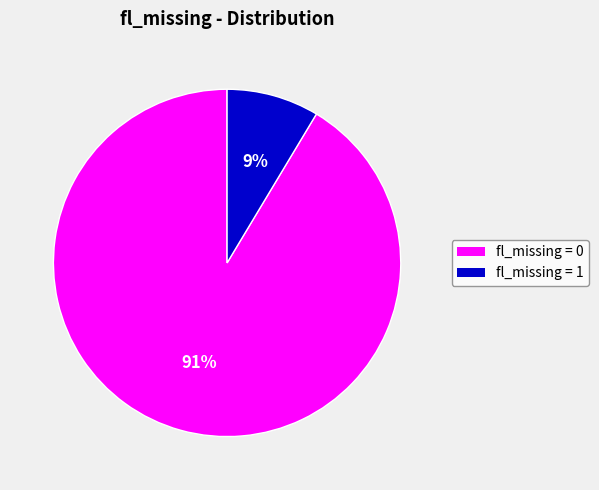

Does any single category account for the majority?

Yes